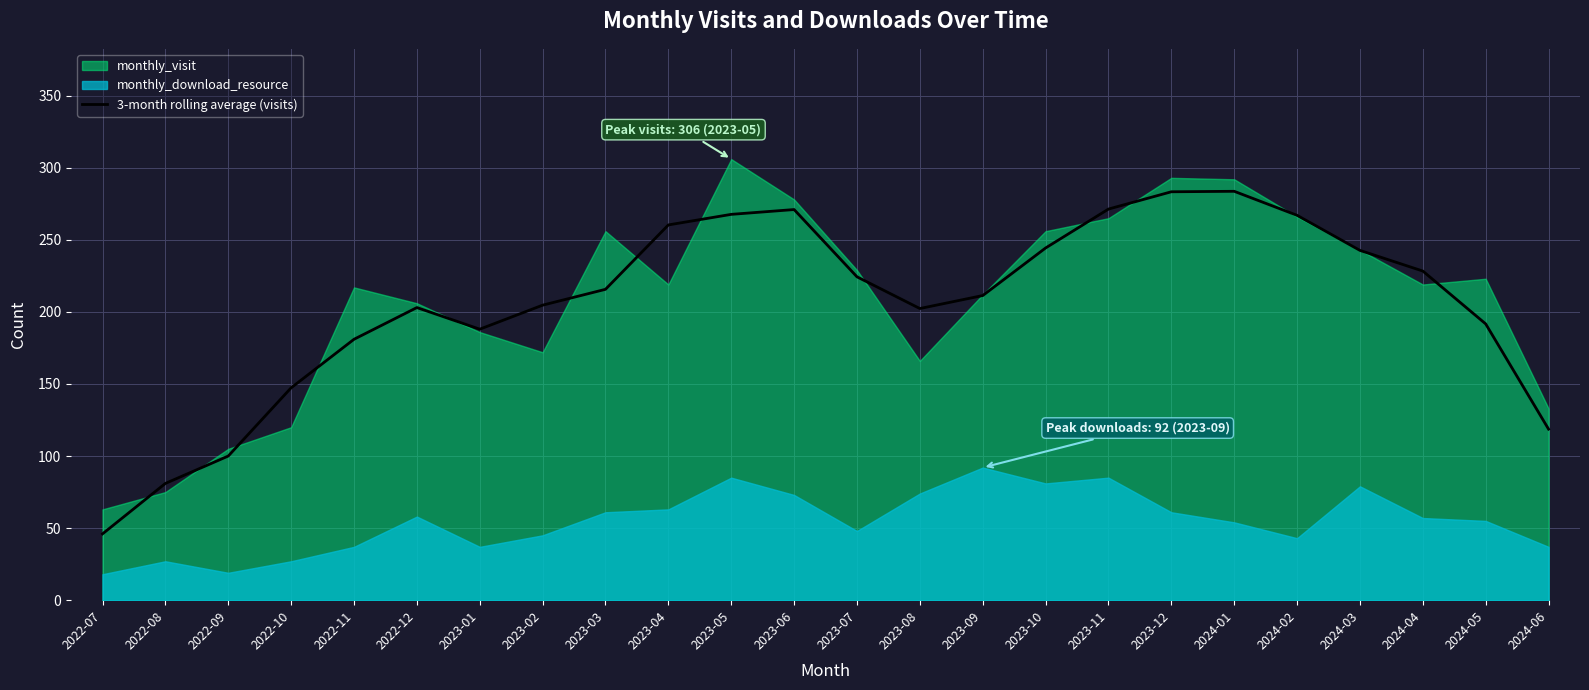

The value of 3-month rolling average (visits) at 2023-09 is 211.3. True or false?

True